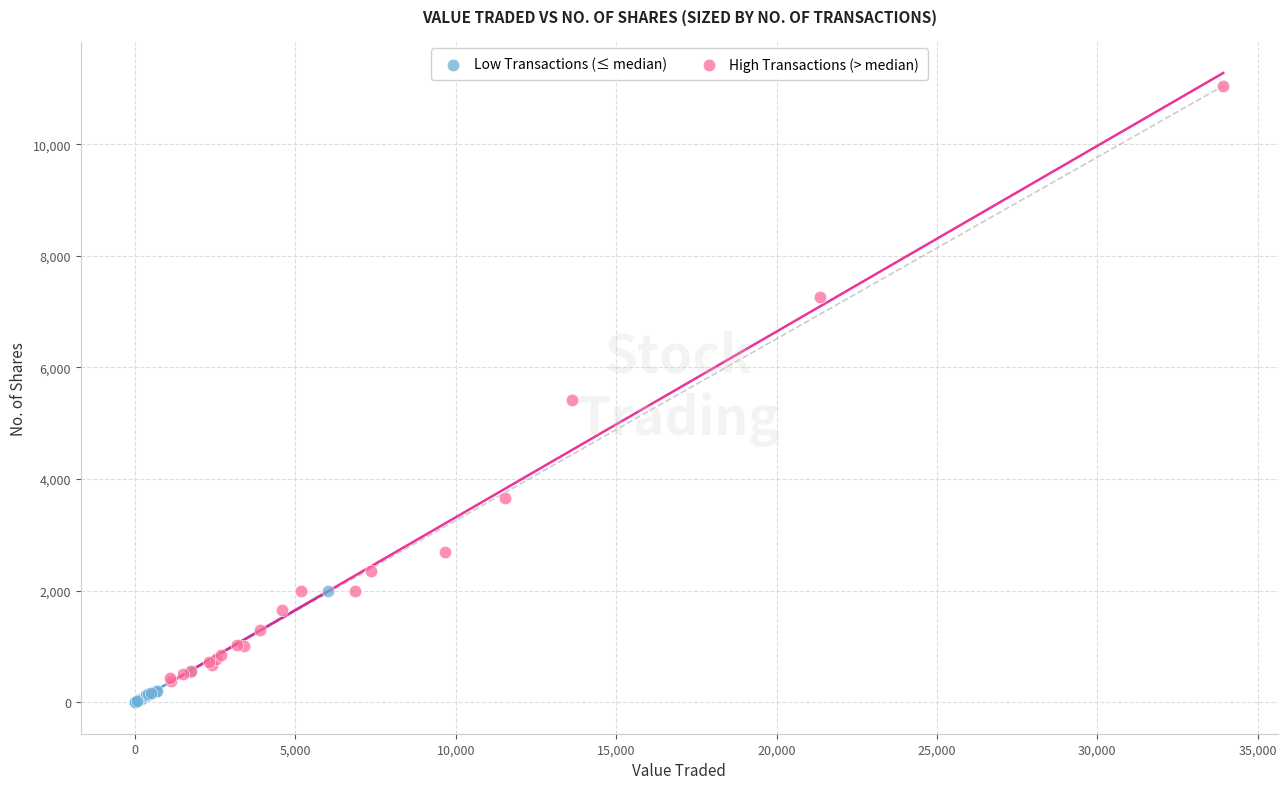

Which series has the widest spread of Y values?

High Transactions (> median)